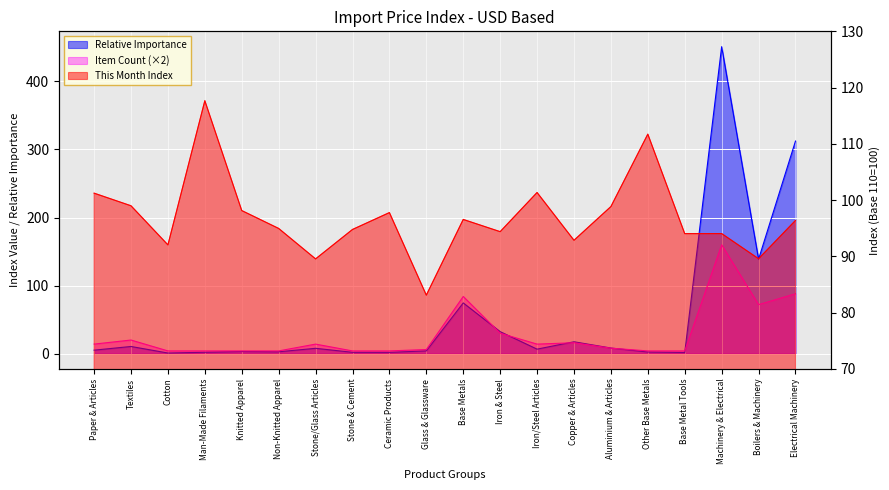

What is the difference between the maximum and minimum values in the This Month Index series?

34.5